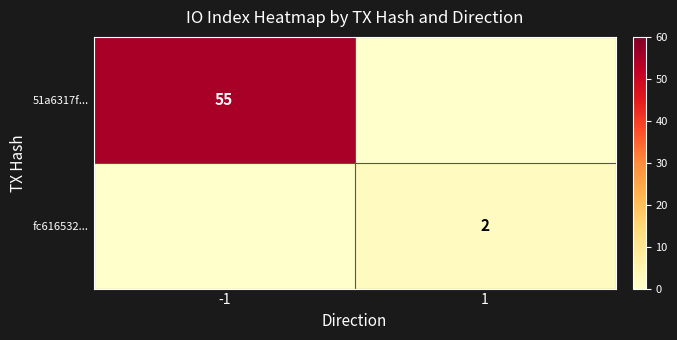

What is the total value across all series at 1?

2